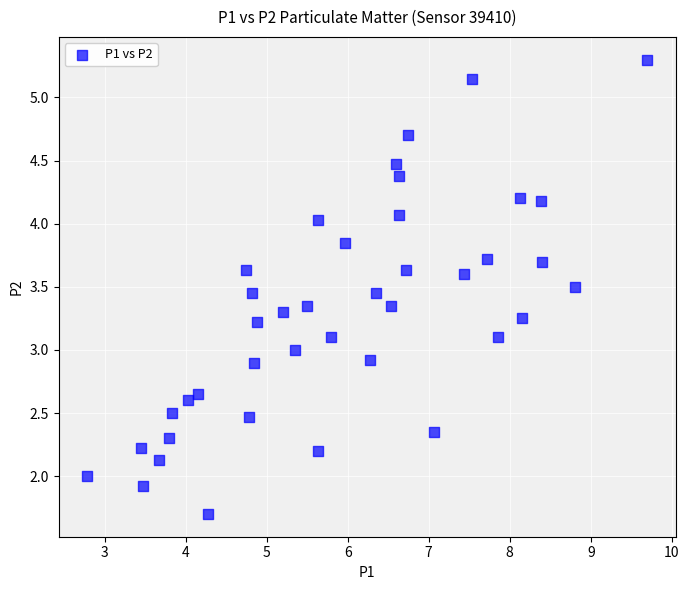

What is the range of X values (max minus min)?

6.9